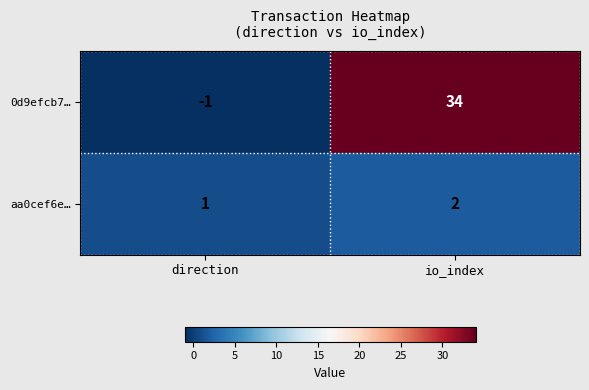

Rank the series at io_index from lowest to highest value.

aa0cef6e…, 0d9efcb7…